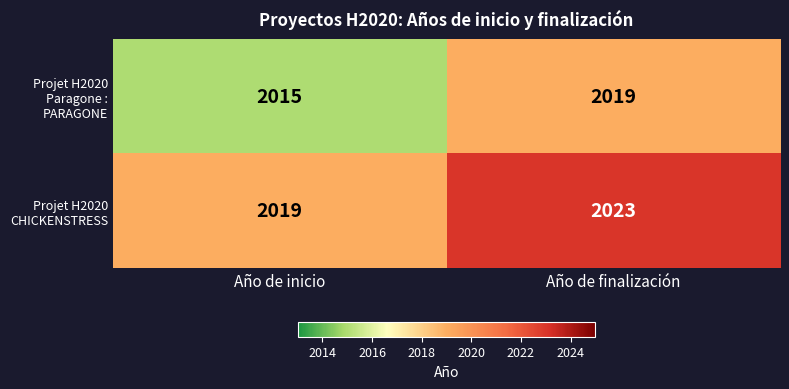

What is the spread (max minus min) of values at Año de inicio?

4